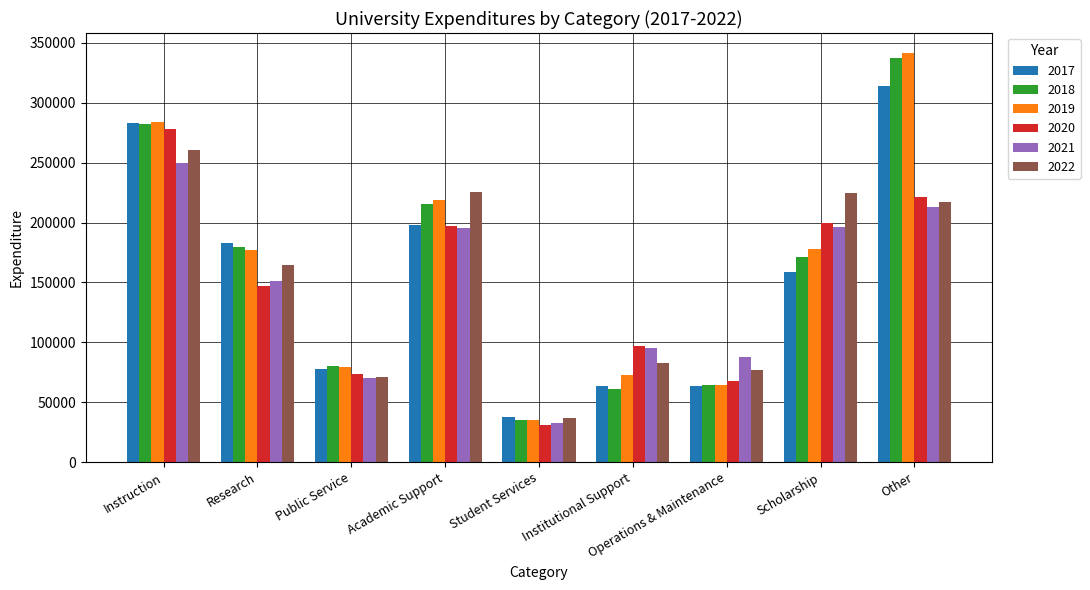

True or false: 2021 has a value of 32456 at Student Services.

True